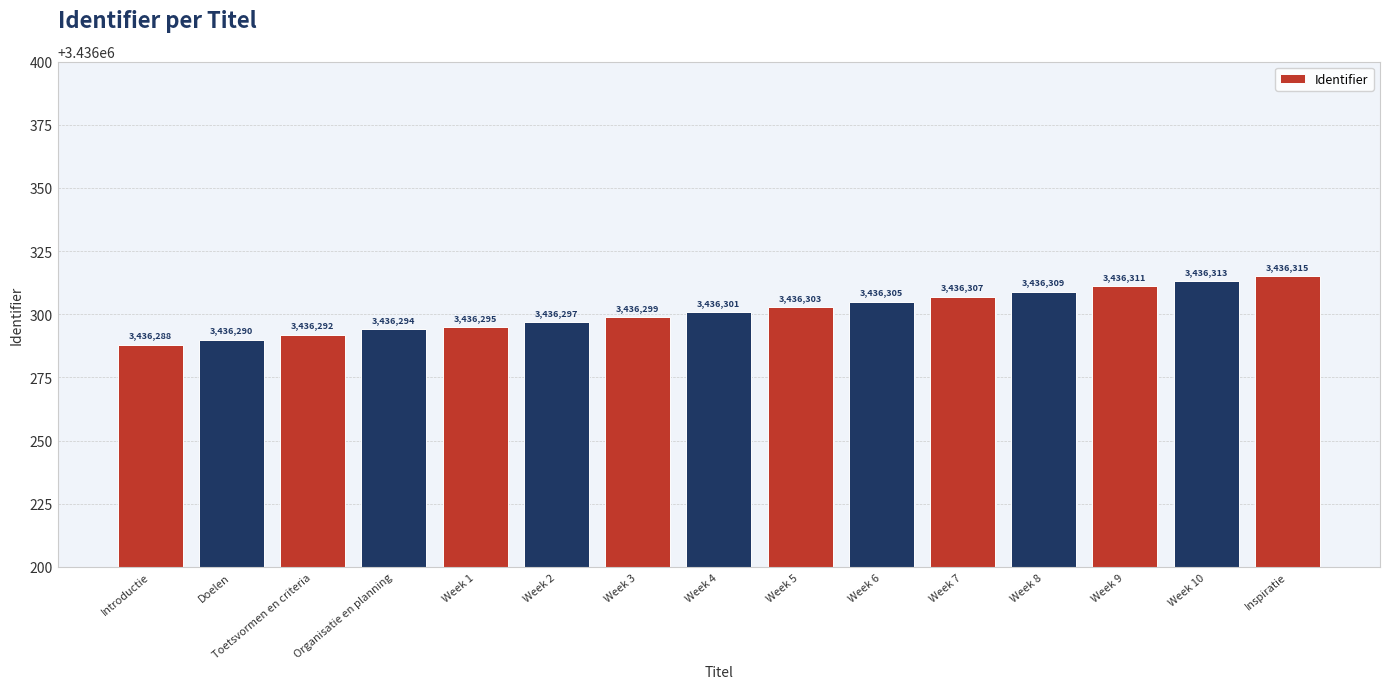

How many series are shown in this chart?

1